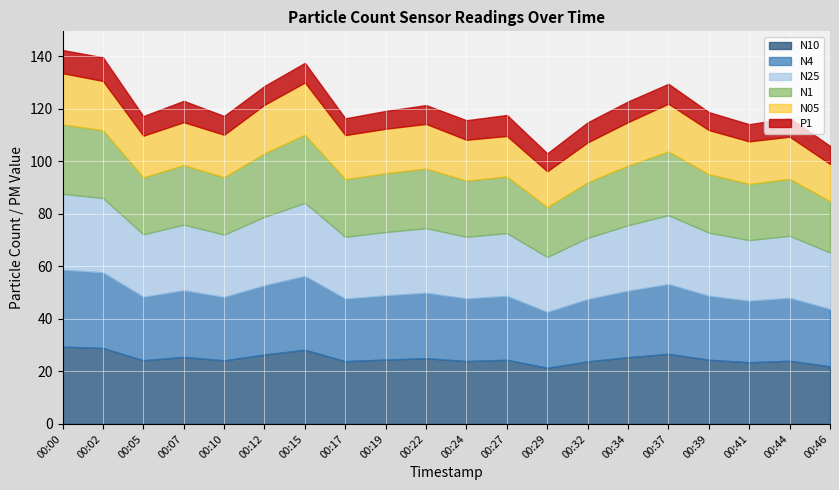

At which category does N05 reach its first local valley?

00:05